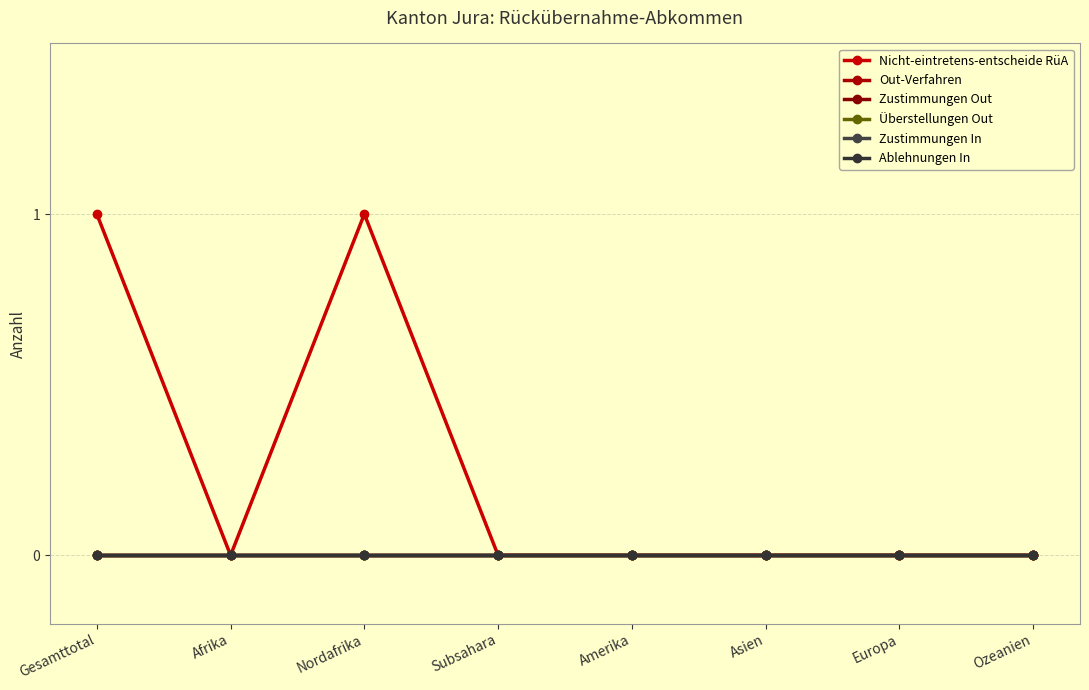

Does the chart have visible grid lines?

Yes